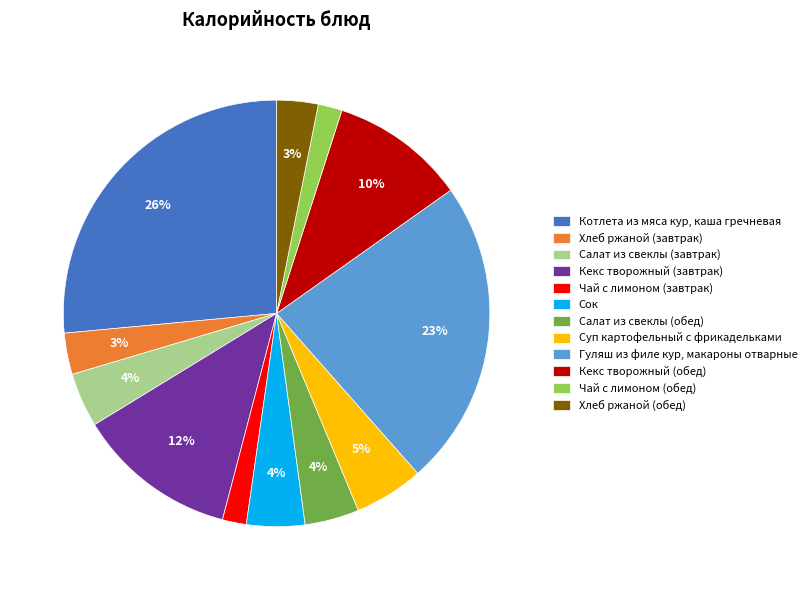

To the nearest percent, what is the average slice percentage?

8%